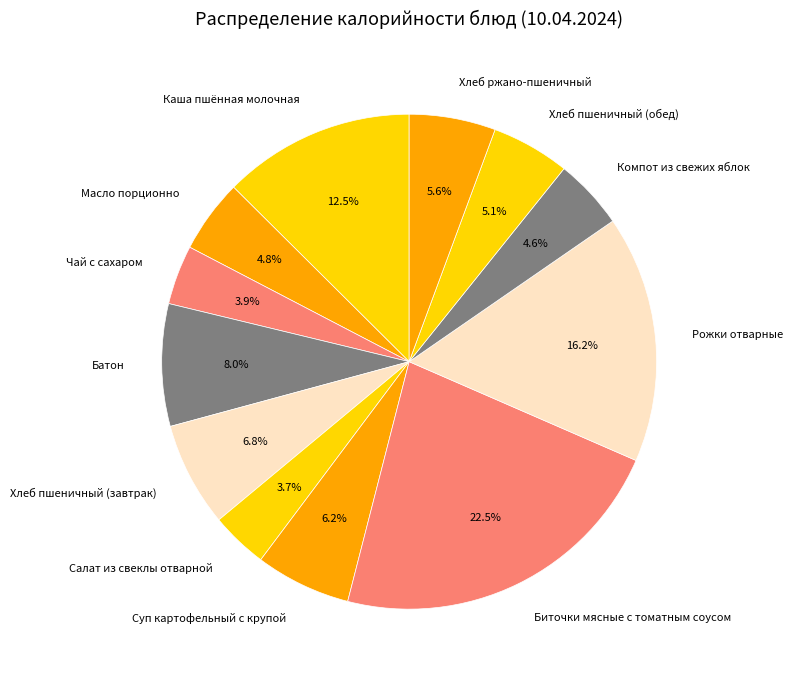

What percentage is the Суп картофельный с крупой slice, to the nearest percent?

6%